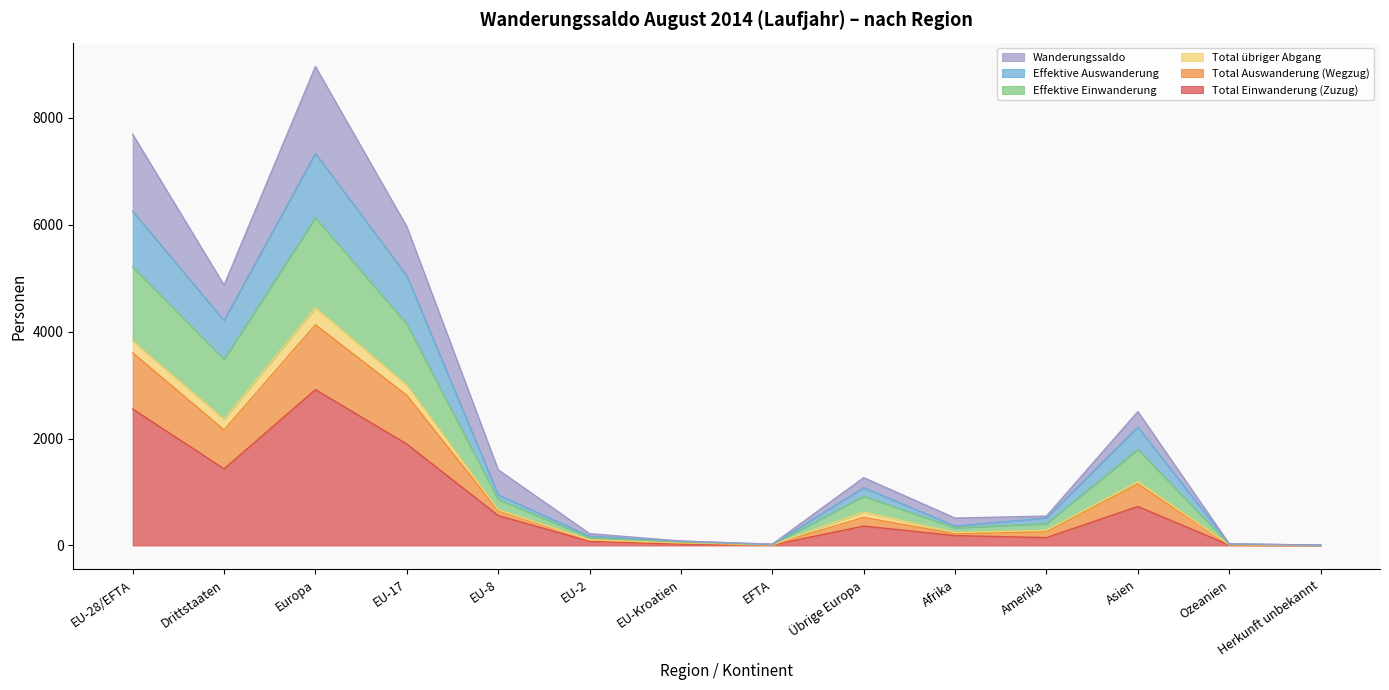

Which category has the highest value in the Total Einwanderung (Zuzug) series?

Europa